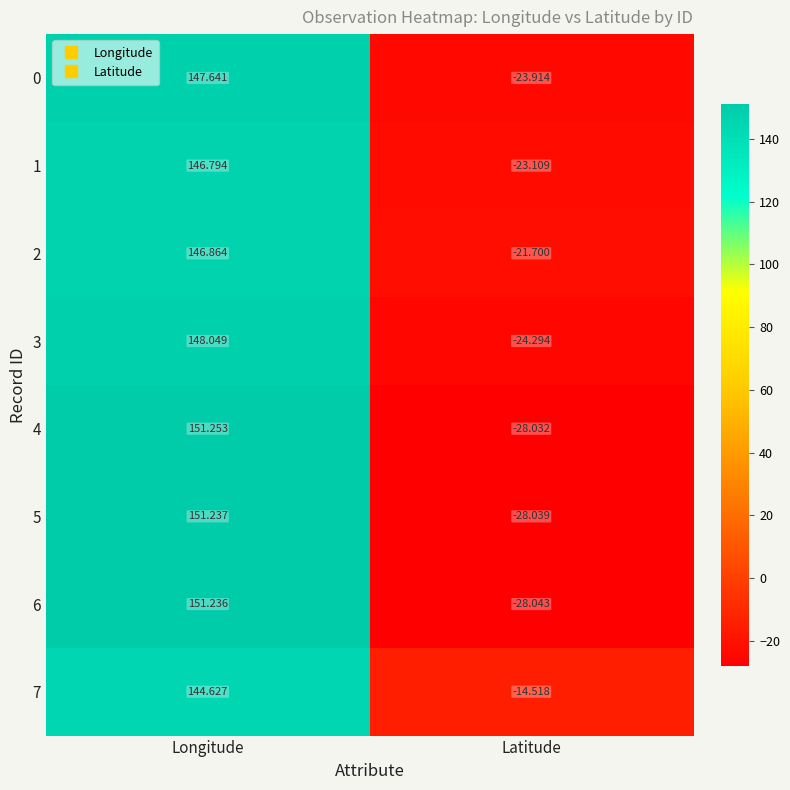

At which label is 4 closest to 61?

Latitude